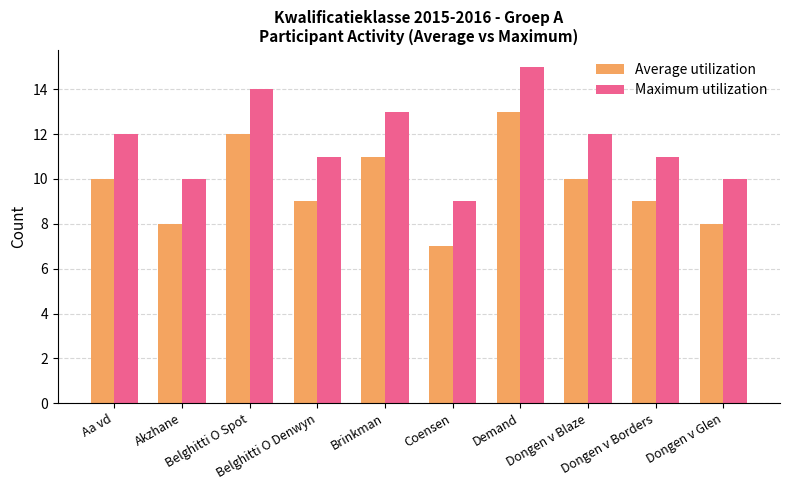

The Maximum utilization series shows 11 at Dongen v Borders. True or false?

True